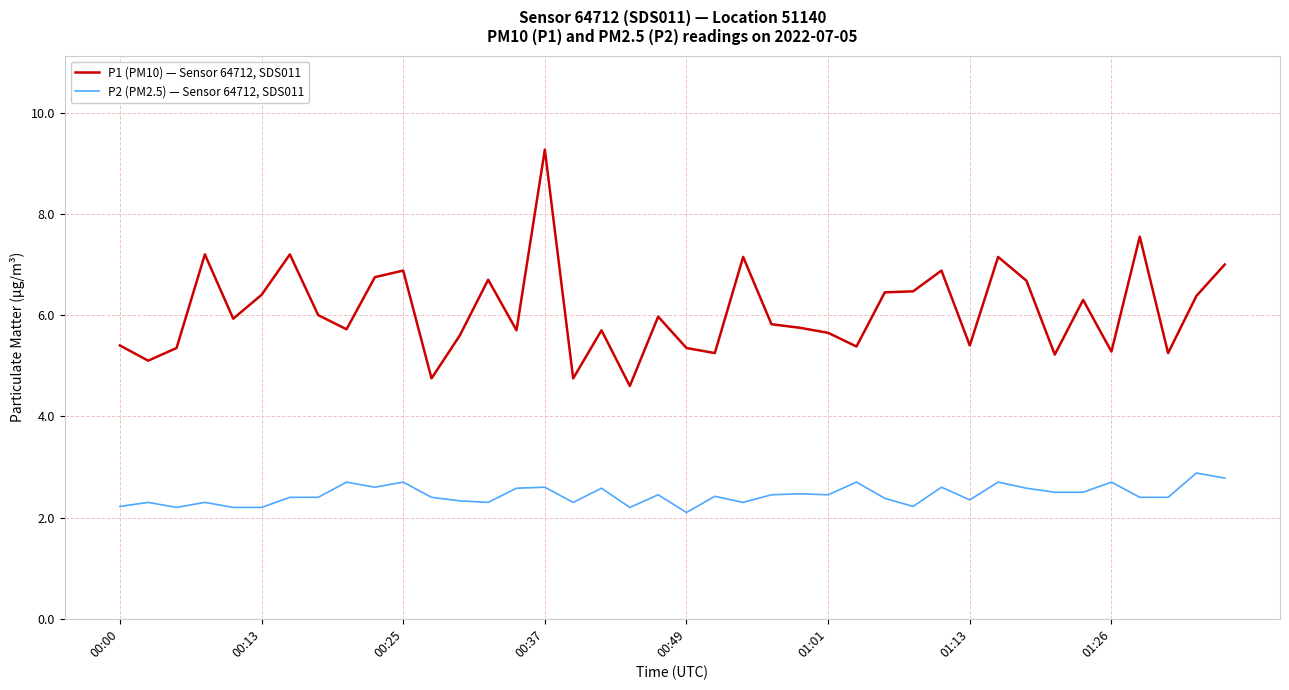

Rank the series by their average value, from lowest to highest.

P2 (PM2.5) — Sensor 64712, SDS011, P1 (PM10) — Sensor 64712, SDS011